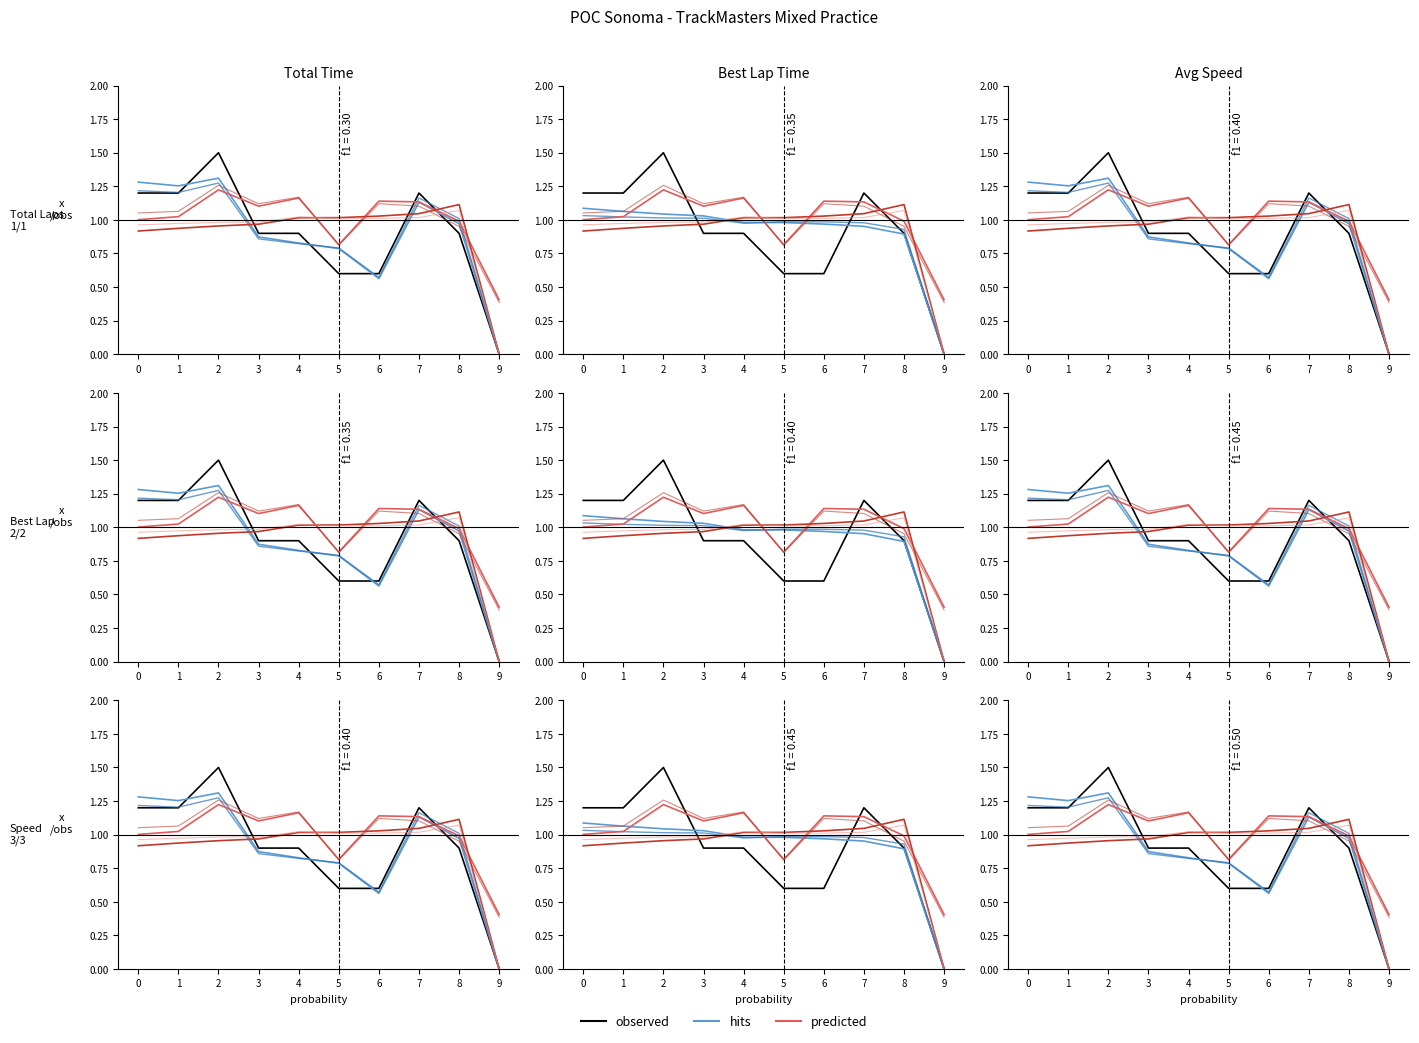

Where is predicted nearest to the value 0?

9